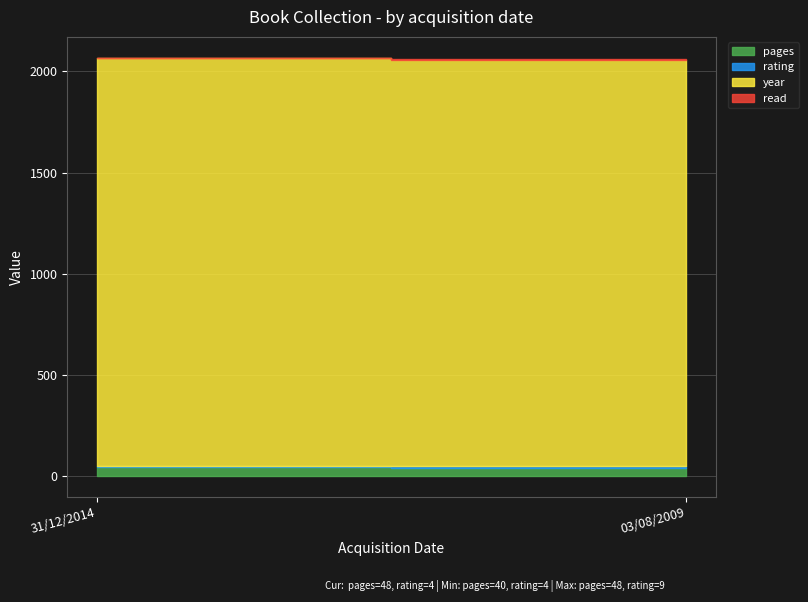

How many categories are shown in the chart?

2